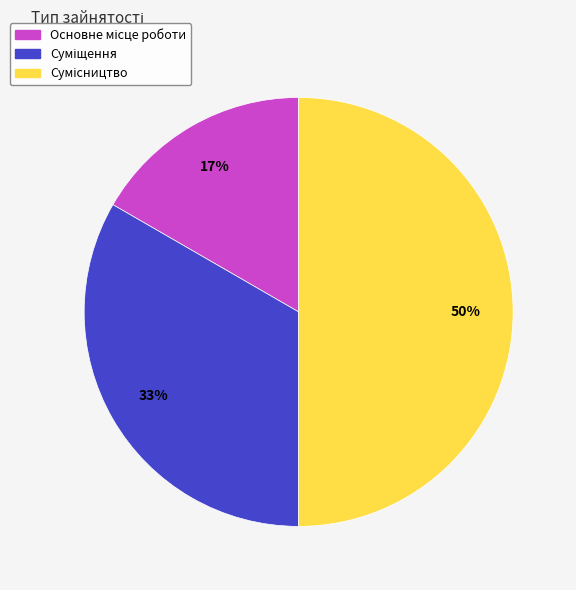

To the nearest percent, what is the difference between the largest and smallest slice percentages?

33%